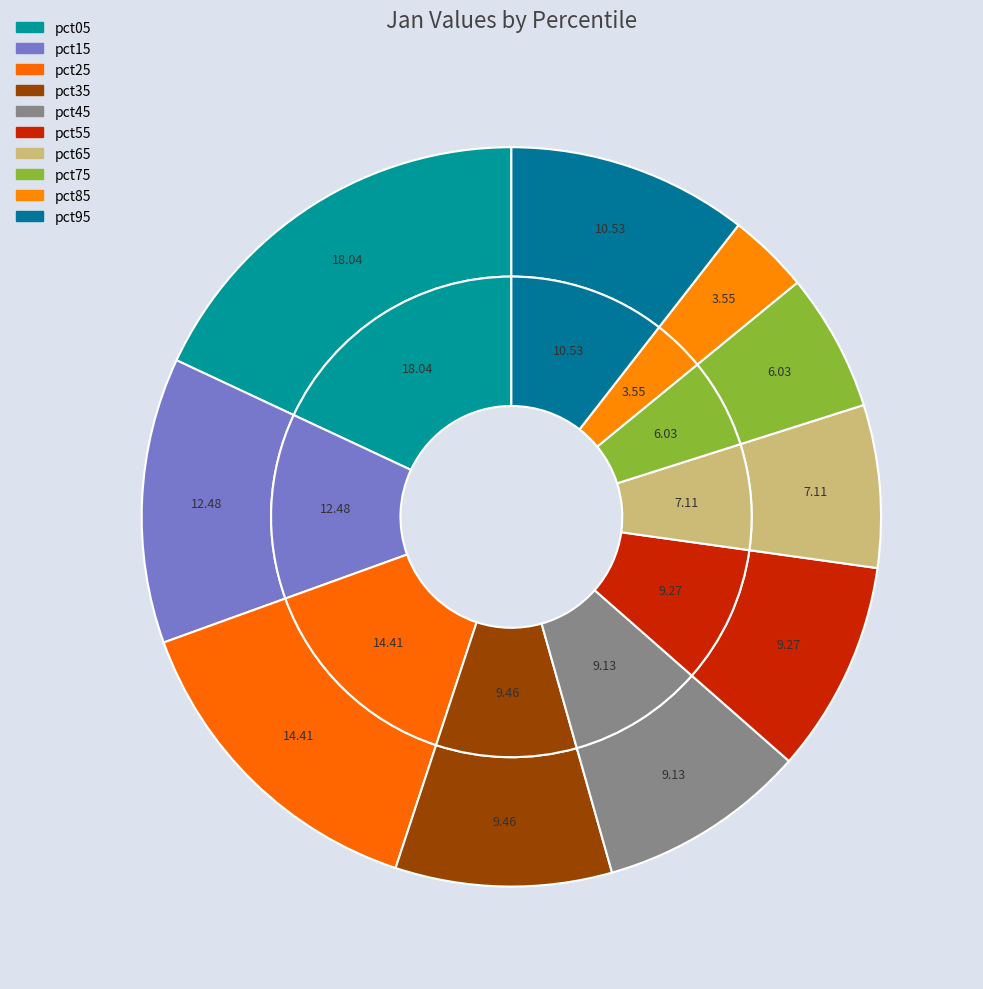

The pct35 slice represents 9% of the pie. True or false?

True